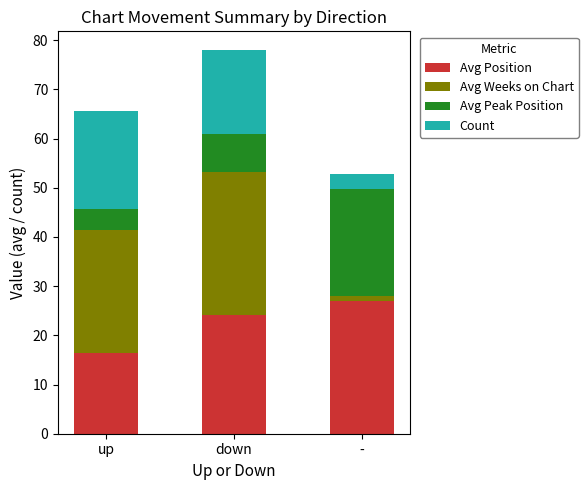

List the labels in order of Avg Position value, largest first.

-, down, up